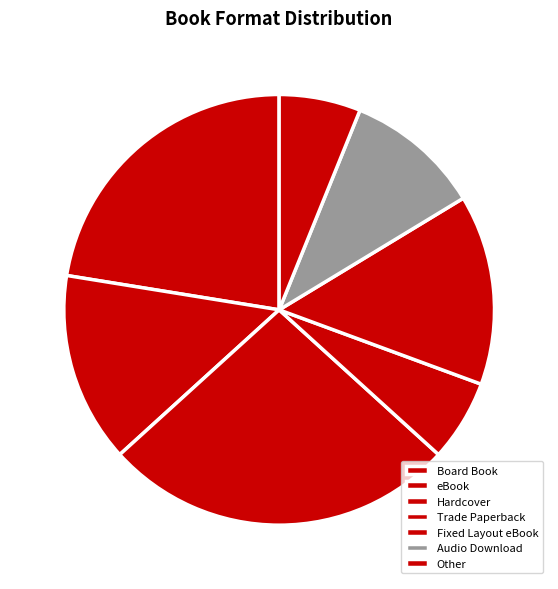

What is the ratio of the value at Audio Download to the value at Board Book?

0.5